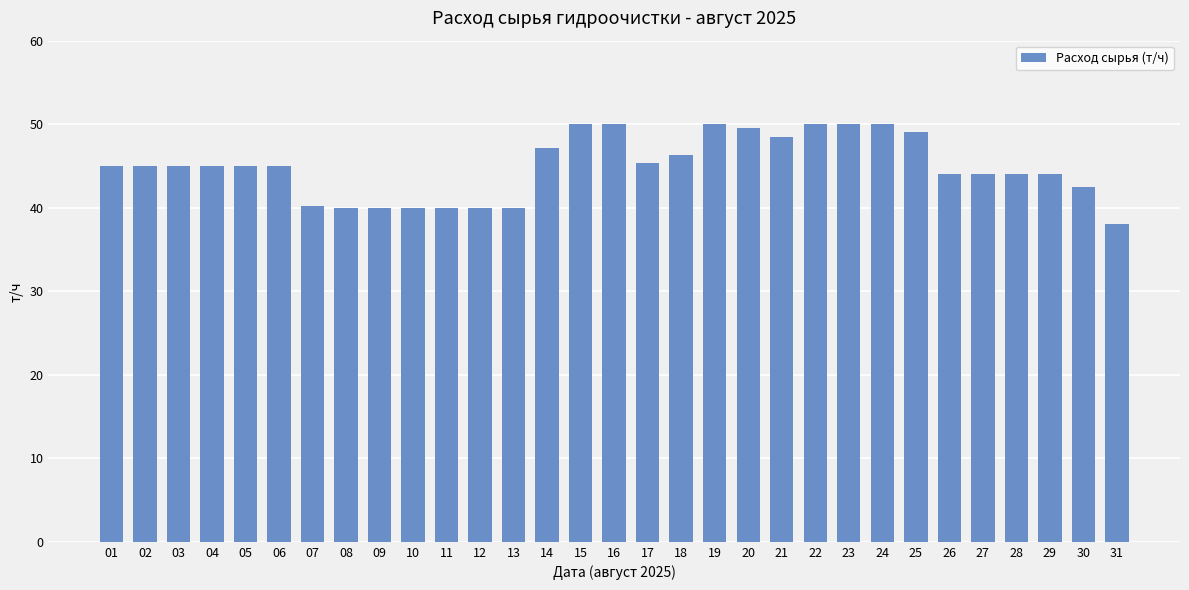

What is the minimum value shown in the chart?

38.0